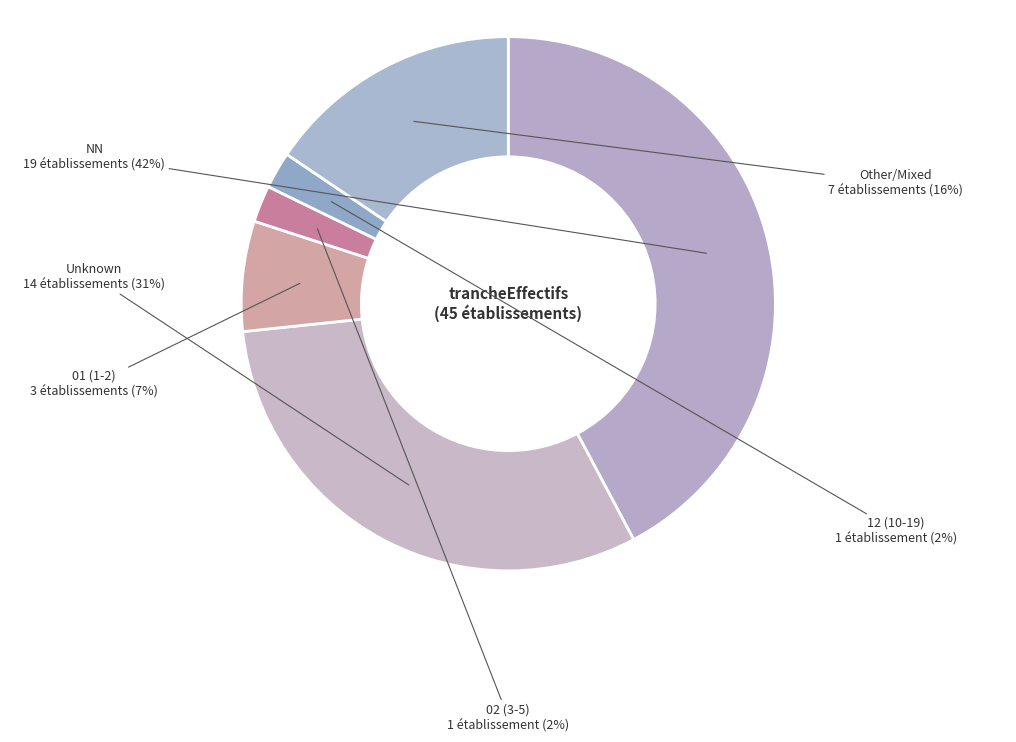

Is there a majority slice in this chart?

No